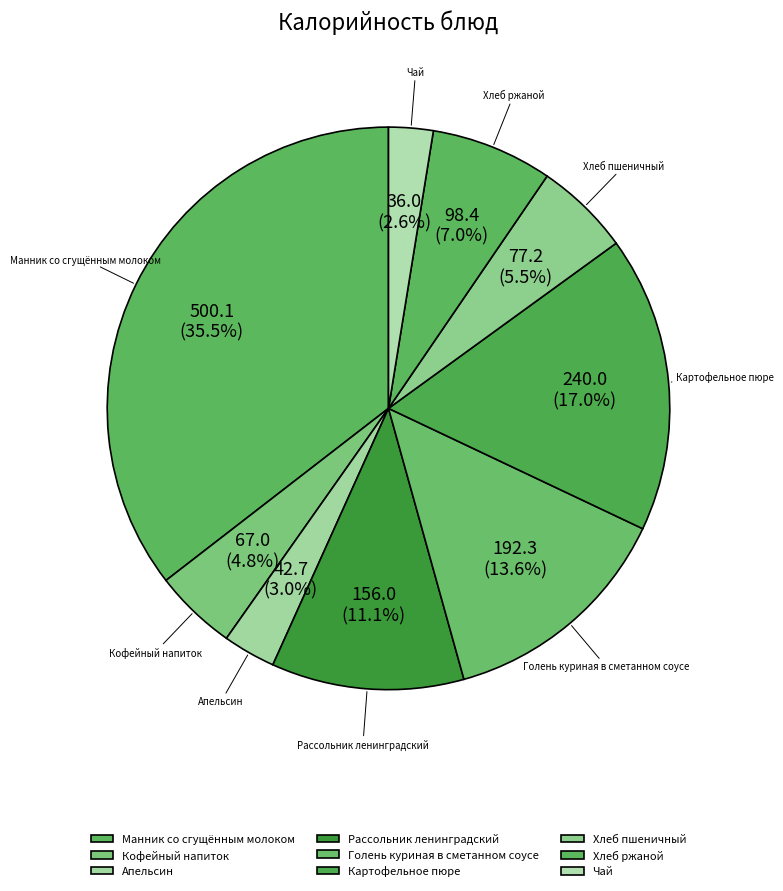

What is the ratio of the value at Апельсин to the value at Рассольник ленинградский?

0.3